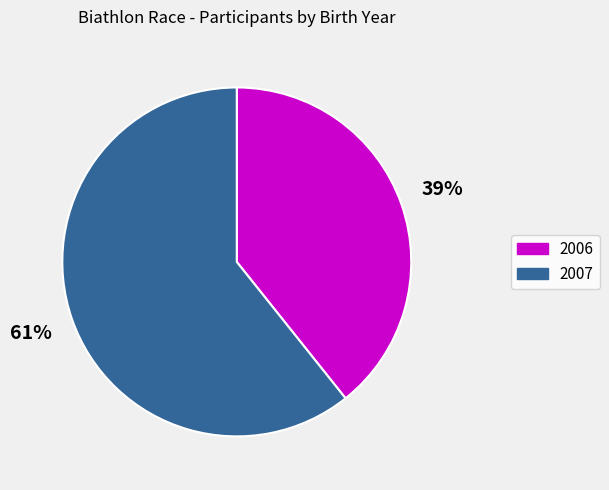

Does any single category account for the majority?

Yes